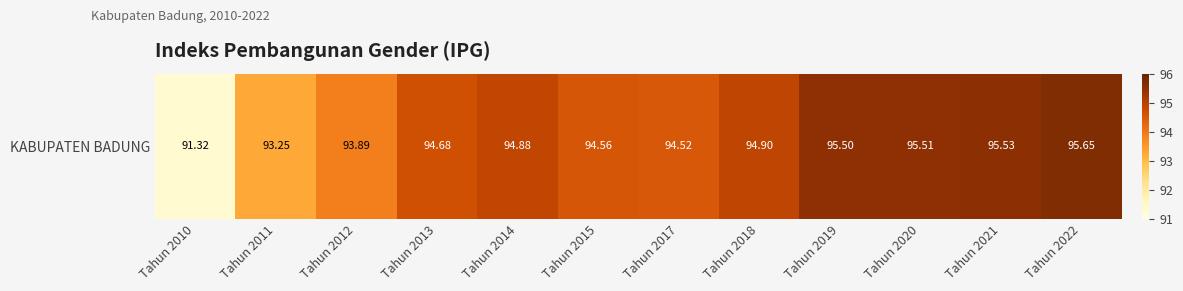

What is the change in value from Tahun 2017 to Tahun 2020?

+1.0